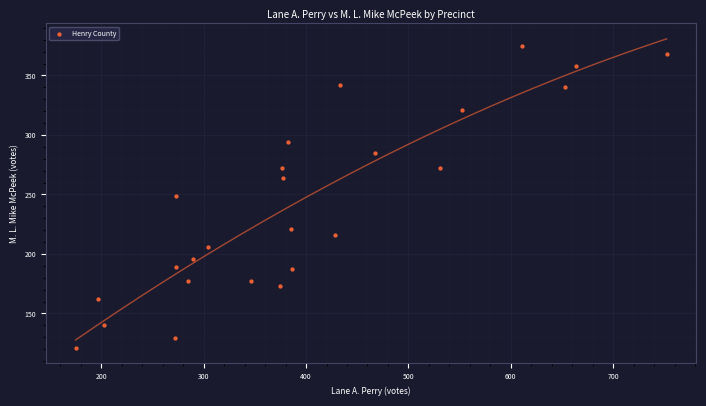

What is the range of Y values (max minus min)?

254